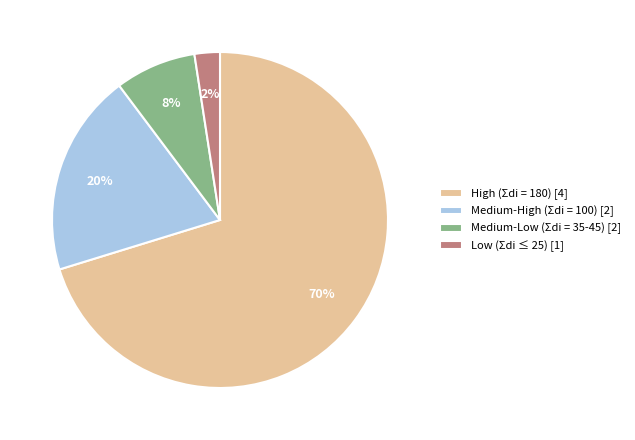

Does any single category account for the majority?

Yes